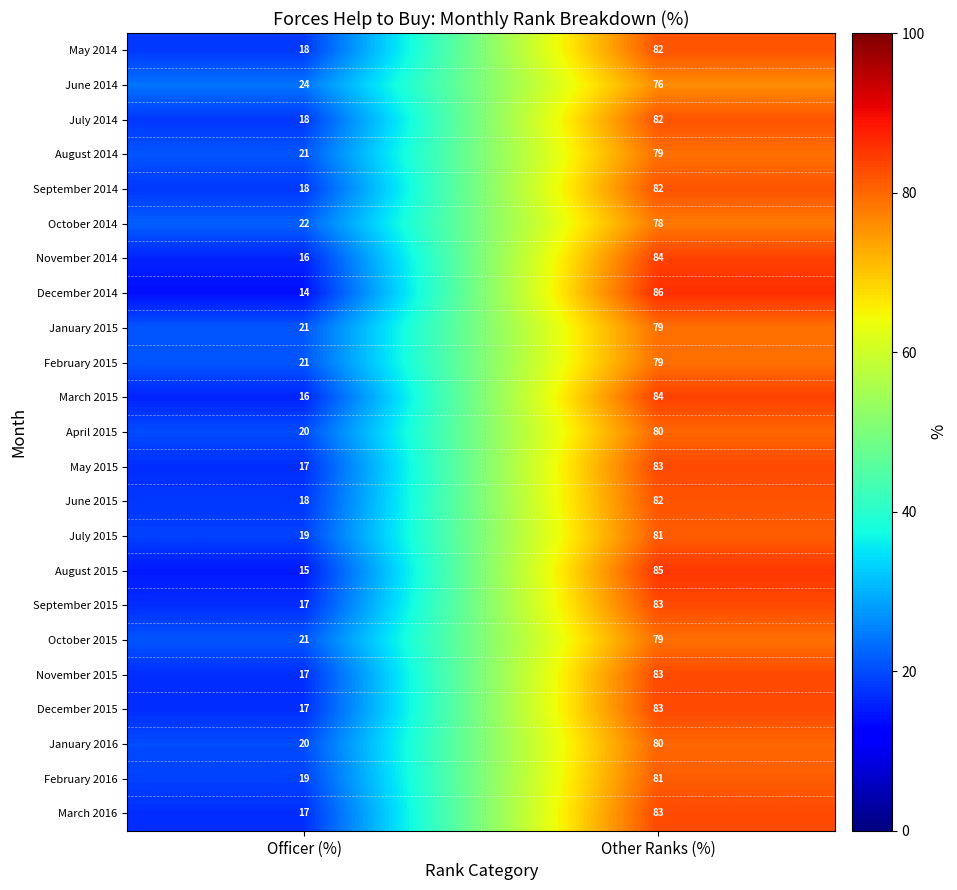

At which category is the sum across all series the highest?

Other Ranks (%)